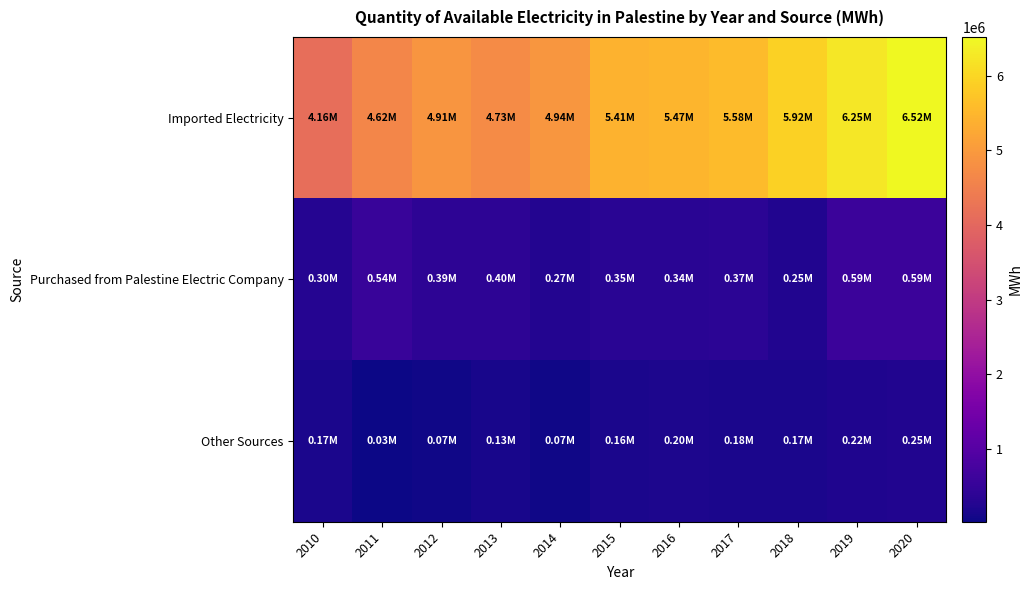

Reading right to left, list all the values displayed in this chart.

Imported Electricity: 2020=6519119	2019=6249104	2018=5915758	2017=5576864	2016=5473308	2015=5413088	2014=4935297	2013=4734254	2012=4909260	2011=4621686	2010=4158848
Purchased from Palestine Electric Company: 2020=587675	2019=591275	2018=253525	2017=369007	2016=338916	2015=354970	2014=266054	2013=402607	2012=391966	2011=542440	2010=304985
Other Sources: 2020=252318	2019=220004	2018=166902	2017=176845	2016=198158	2015=159647	2014=72533	2013=131490	2012=69146	2011=26892	2010=168336